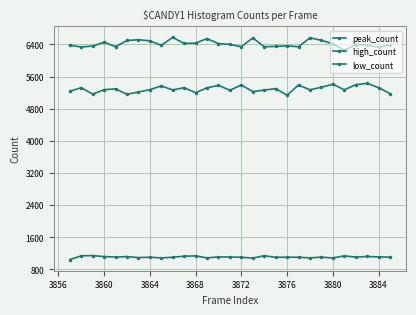

How many categories are shown in the chart?

29